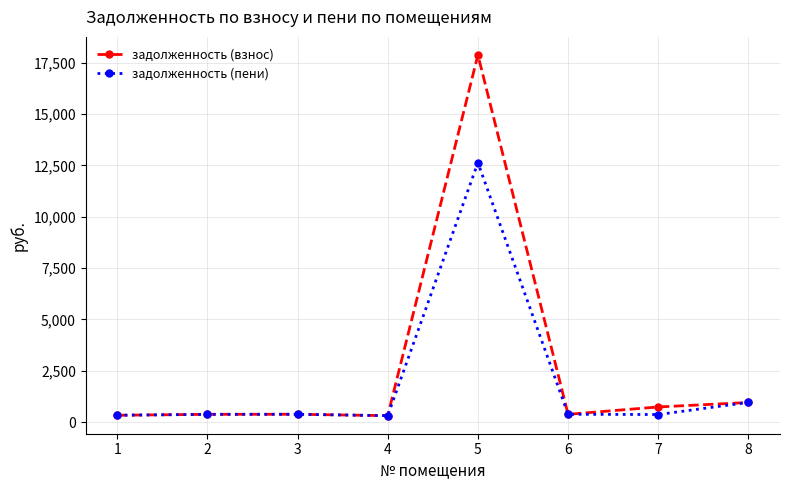

How many values in the задолженность (взнос) series are below 380?

4